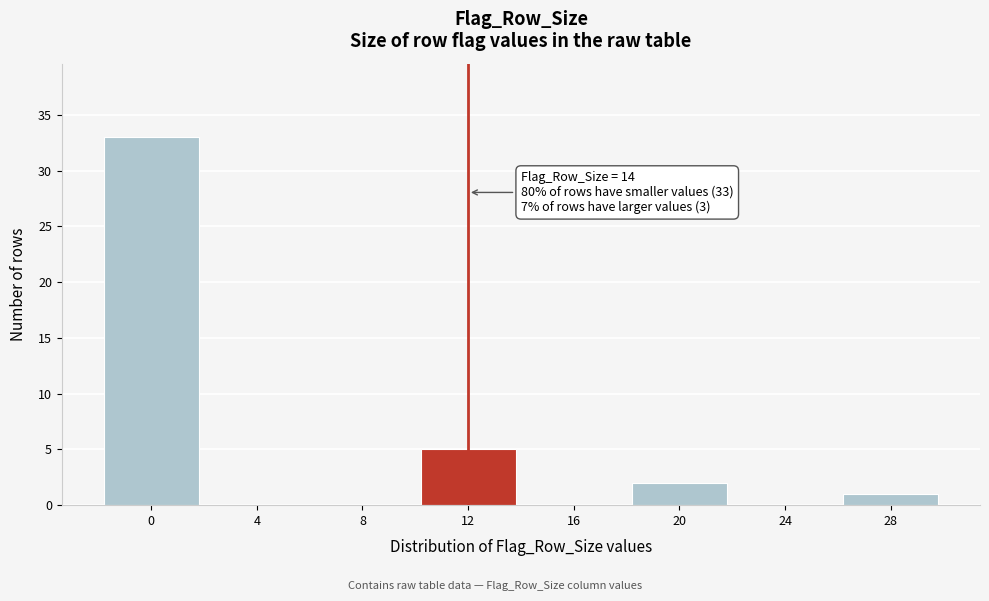

Reading left to right, what are all the values shown in this chart?

0=33	4=0	8=0	12=5	16=0	20=2	24=0	28=1